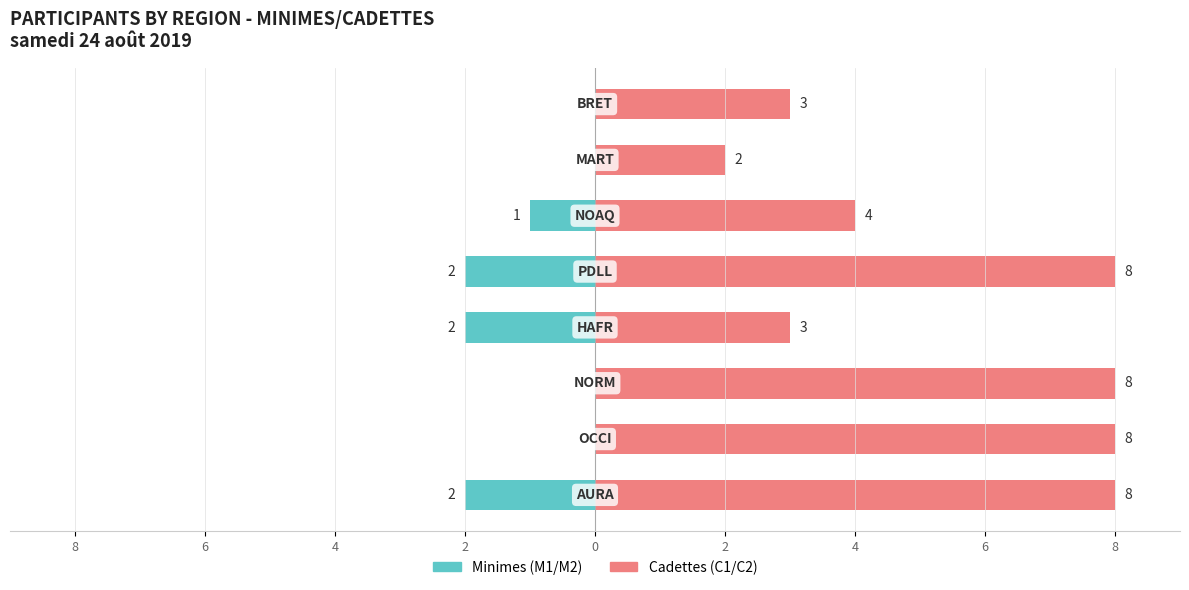

Between 4 and 4, which series saw the biggest shift?

Cadettes (C1/C2)